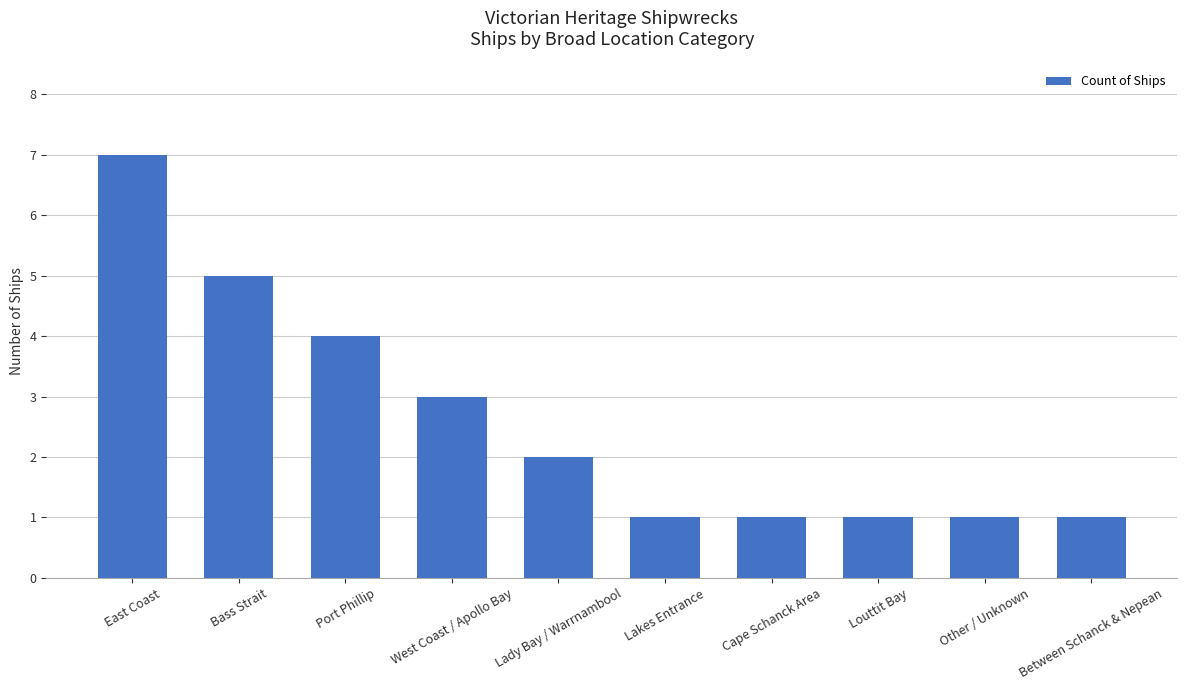

At which label is the value closest to 4?

Port Phillip